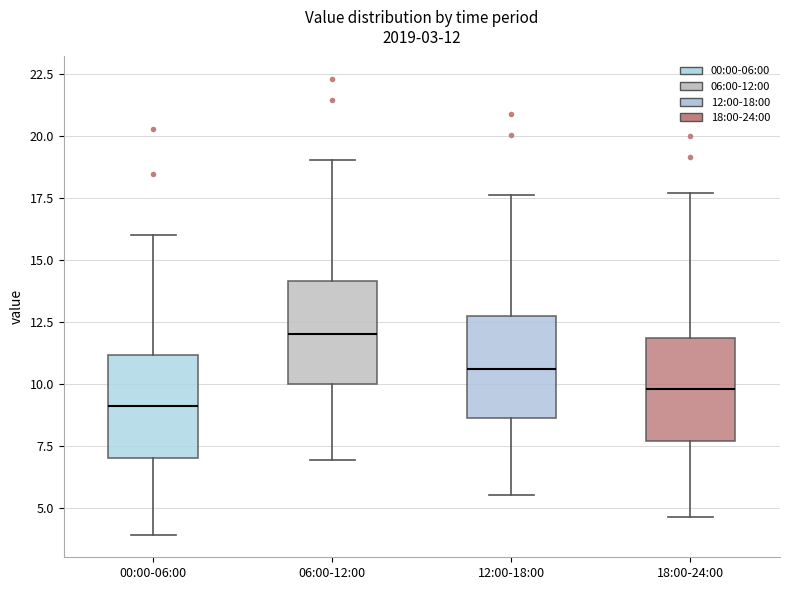

Which box has the highest median line?

06:00-12:00